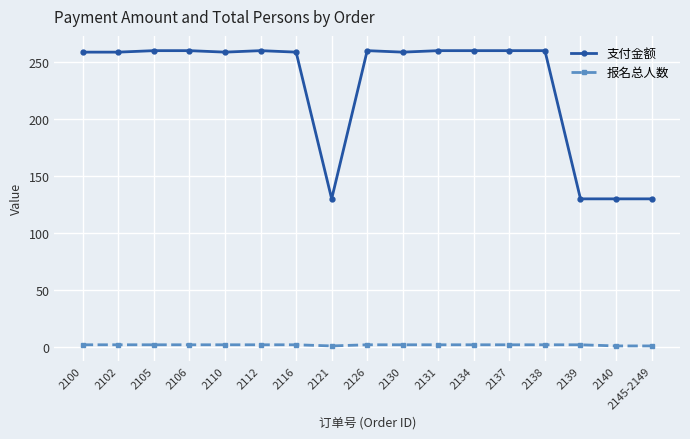

Does the chart have visible grid lines?

Yes